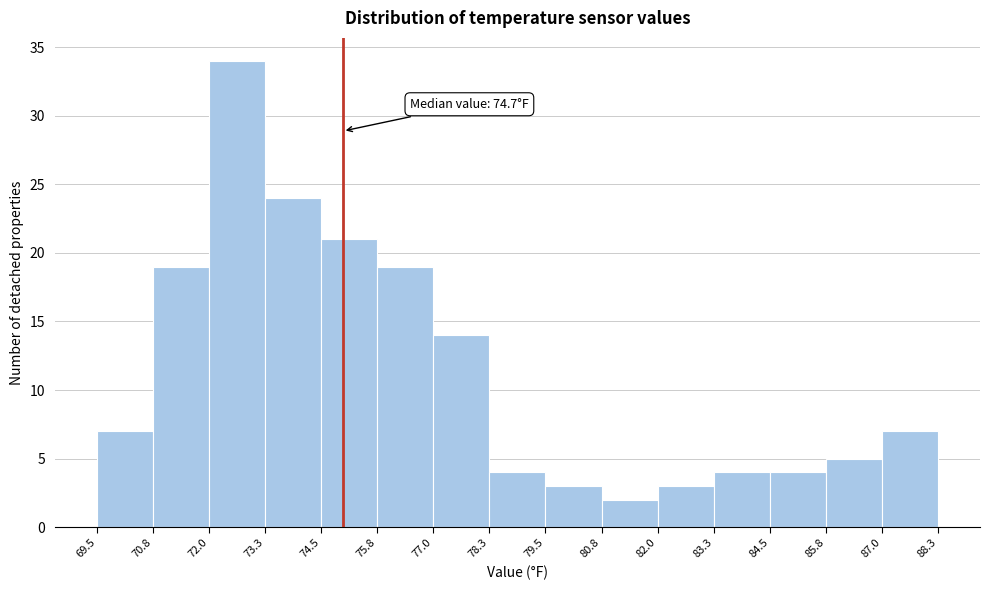

Over which range of the x-axis is the bar tallest?

72.0 to 73.3